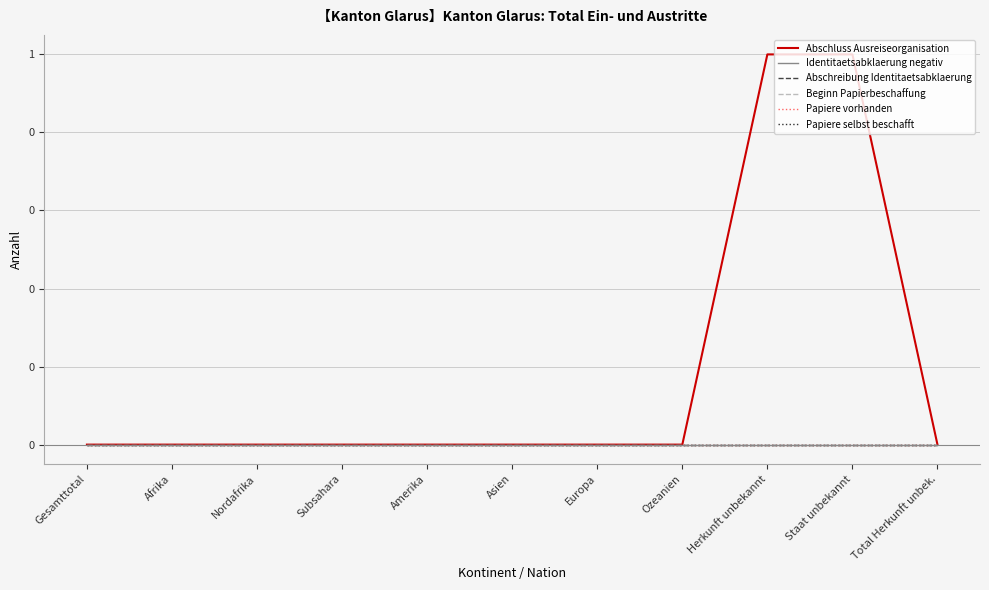

Which series has the widest spread of values?

Abschluss Ausreiseorganisation